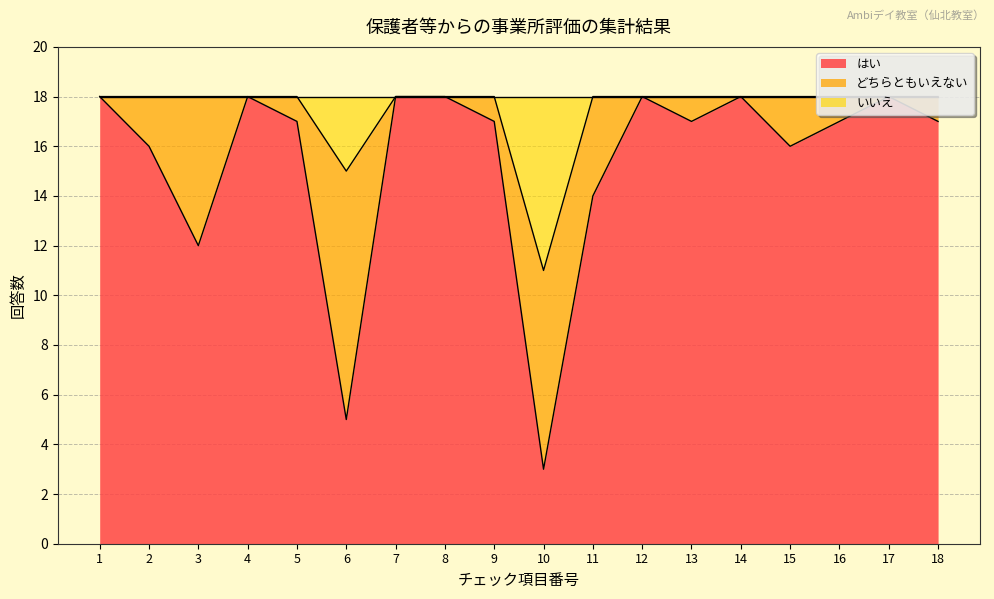

At which category does いいえ reach its first local valley?

6